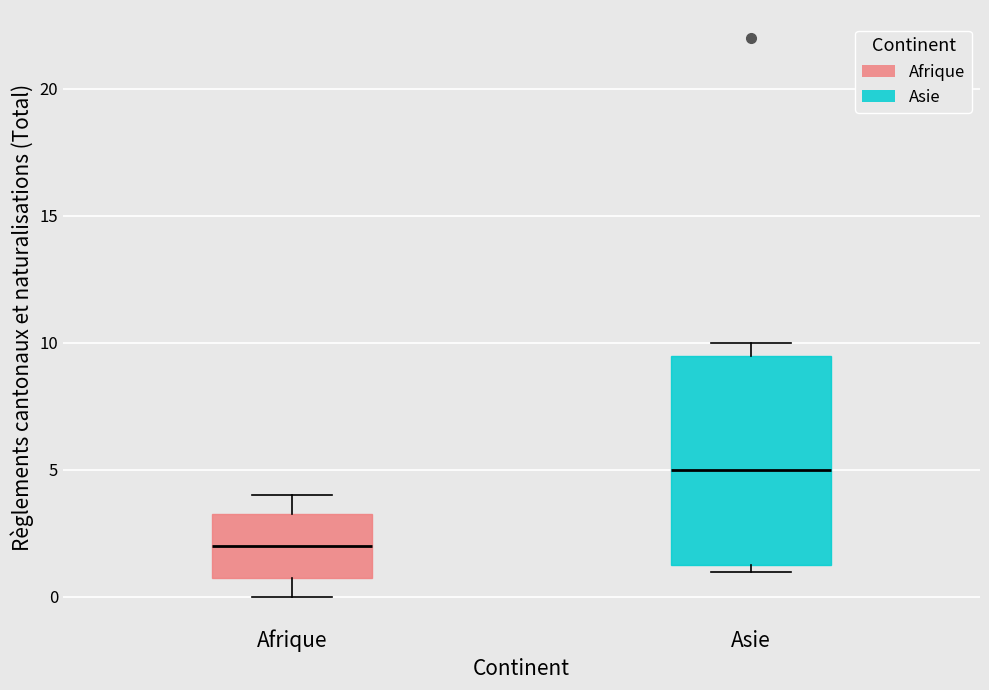

Reading left to right, transcribe this box plot: for each box, give where its median line is, the range the box spans, and where its two whiskers end, as read against the y-axis. The values are not printed on the chart, so give them approximately, as read against the axis.

Afrique: median 2.0, box 1.0 to 3.5, whiskers 0.0 to 4.0
Asie: median 5.0, box 1.5 to 9.5, whiskers 1.0 to 10.0